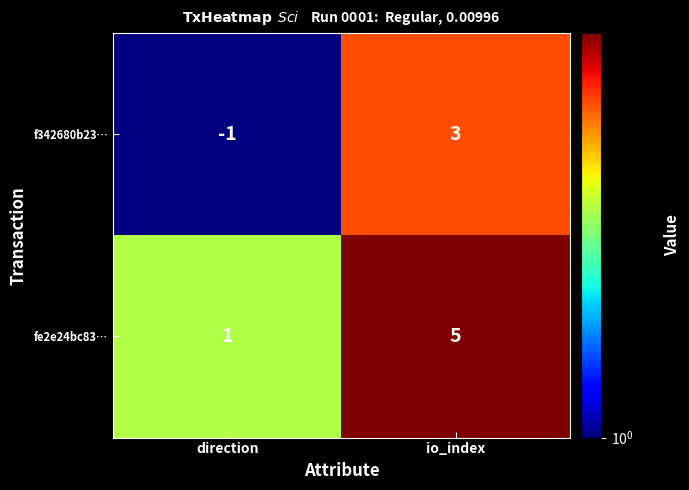

Rank the series at io_index from highest to lowest value.

fe2e24bc83…, f342680b23…